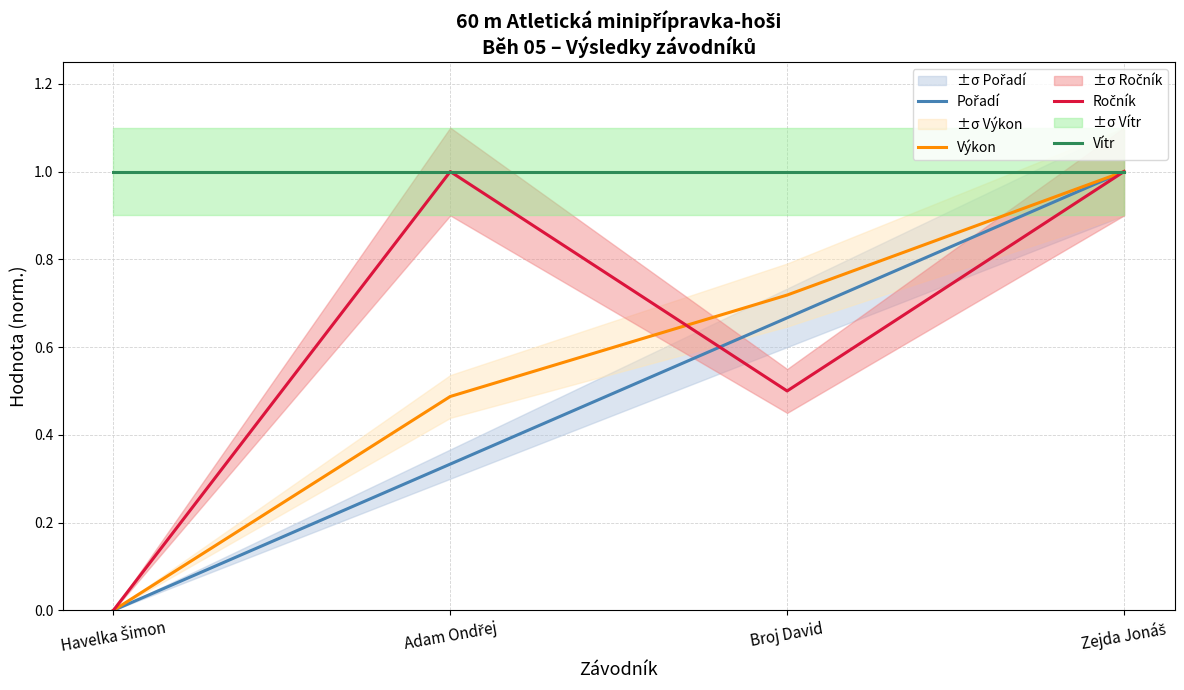

The Ročník series shows 0.3 at Zejda Jonáš. True or false?

False